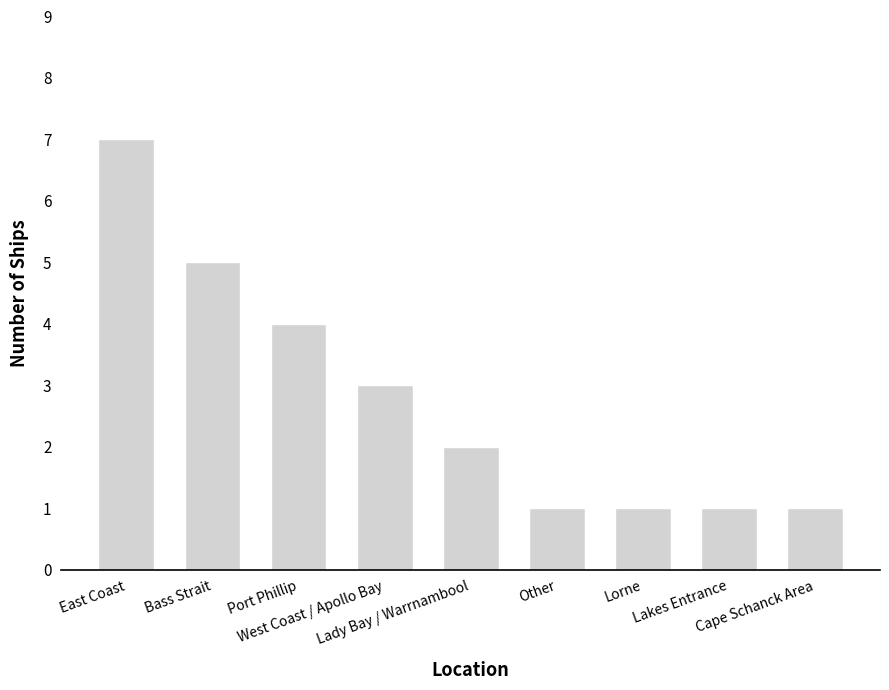

What is the greatest value displayed?

7